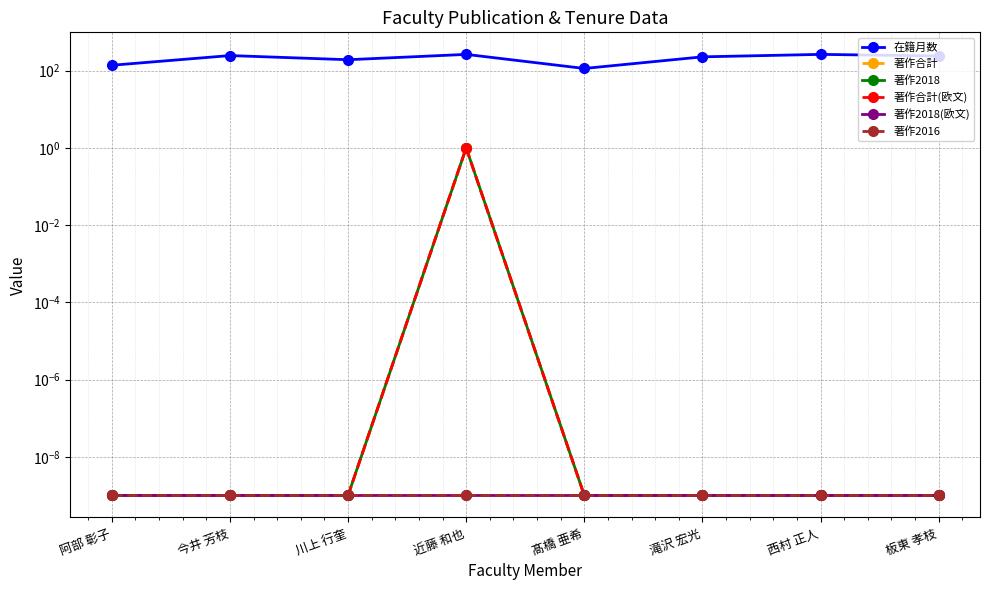

What position from the right is 滝沢 宏光?

3